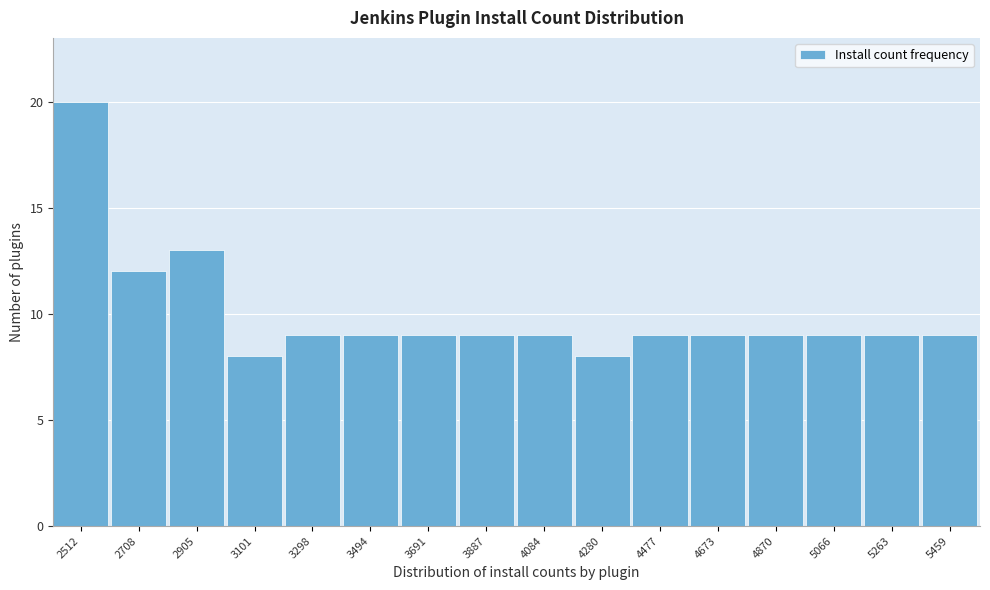

Reading left to right, transcribe all the data shown in this chart.

20	12	13	8	9	9	9	9	9	8	9	9	9	9	9	9